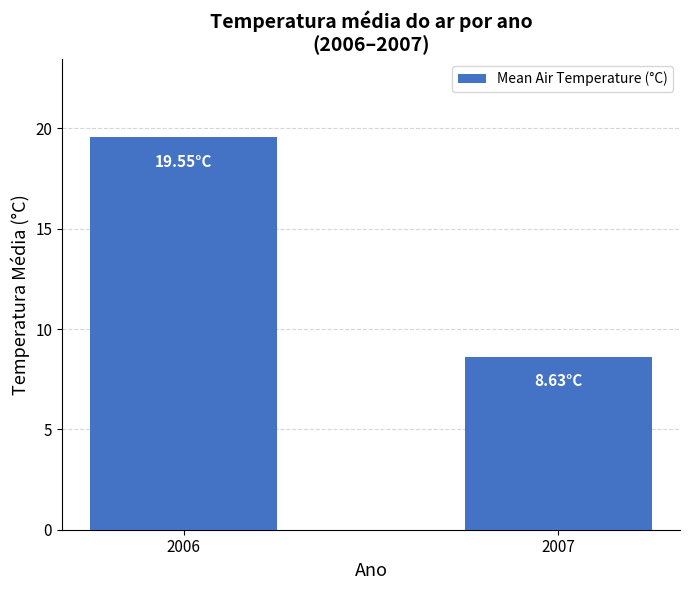

Reading left to right, transcribe all the data shown in this chart.

19.6	8.6